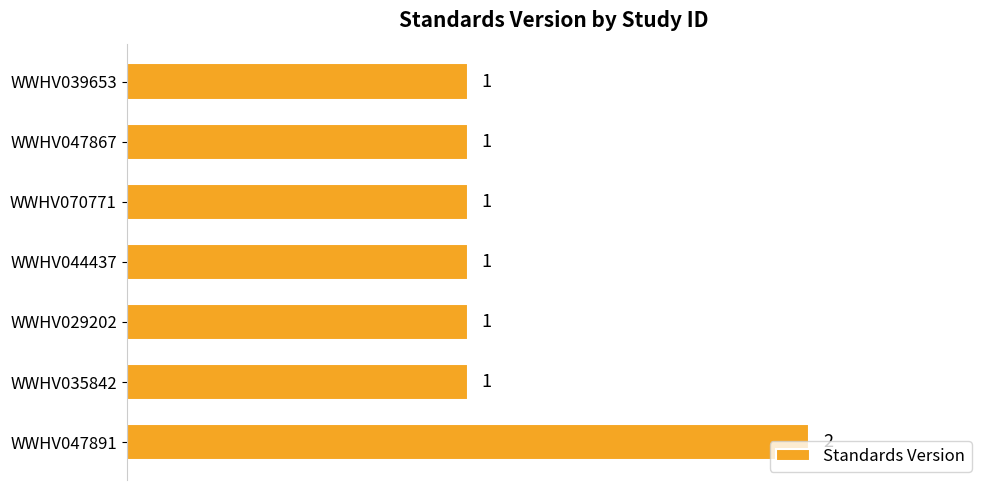

Does the chart contain any negative values?

No